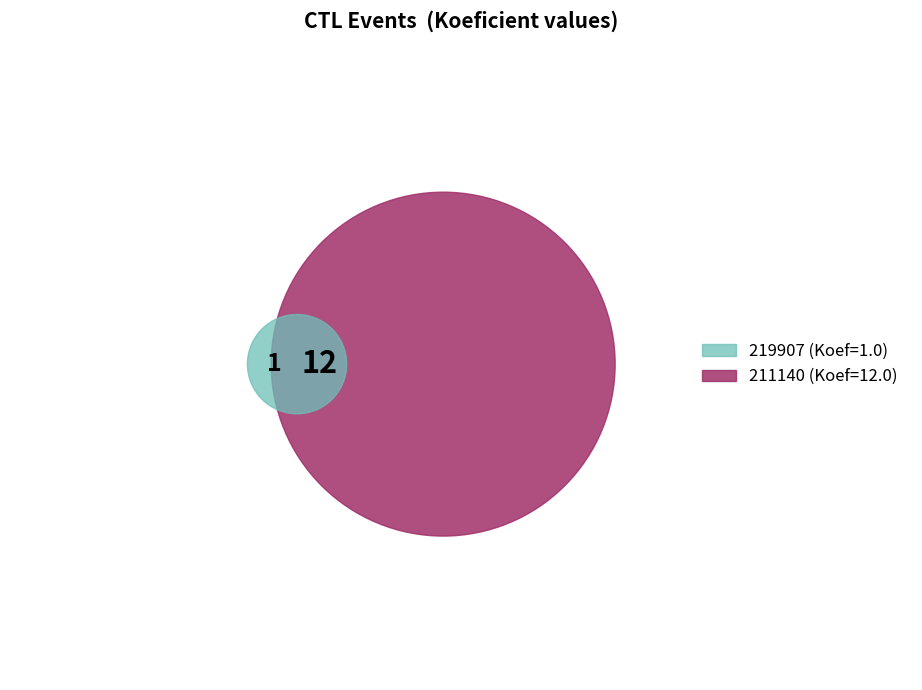

To the nearest percent, what is the average slice percentage?

50%